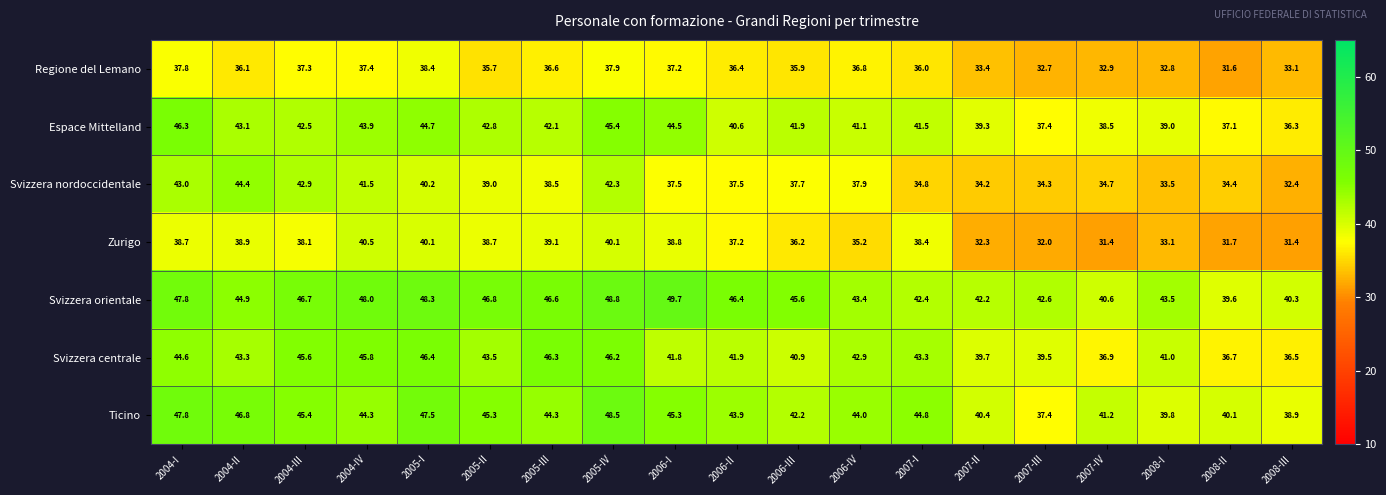

What is the average value of the Zurigo series?

36.4